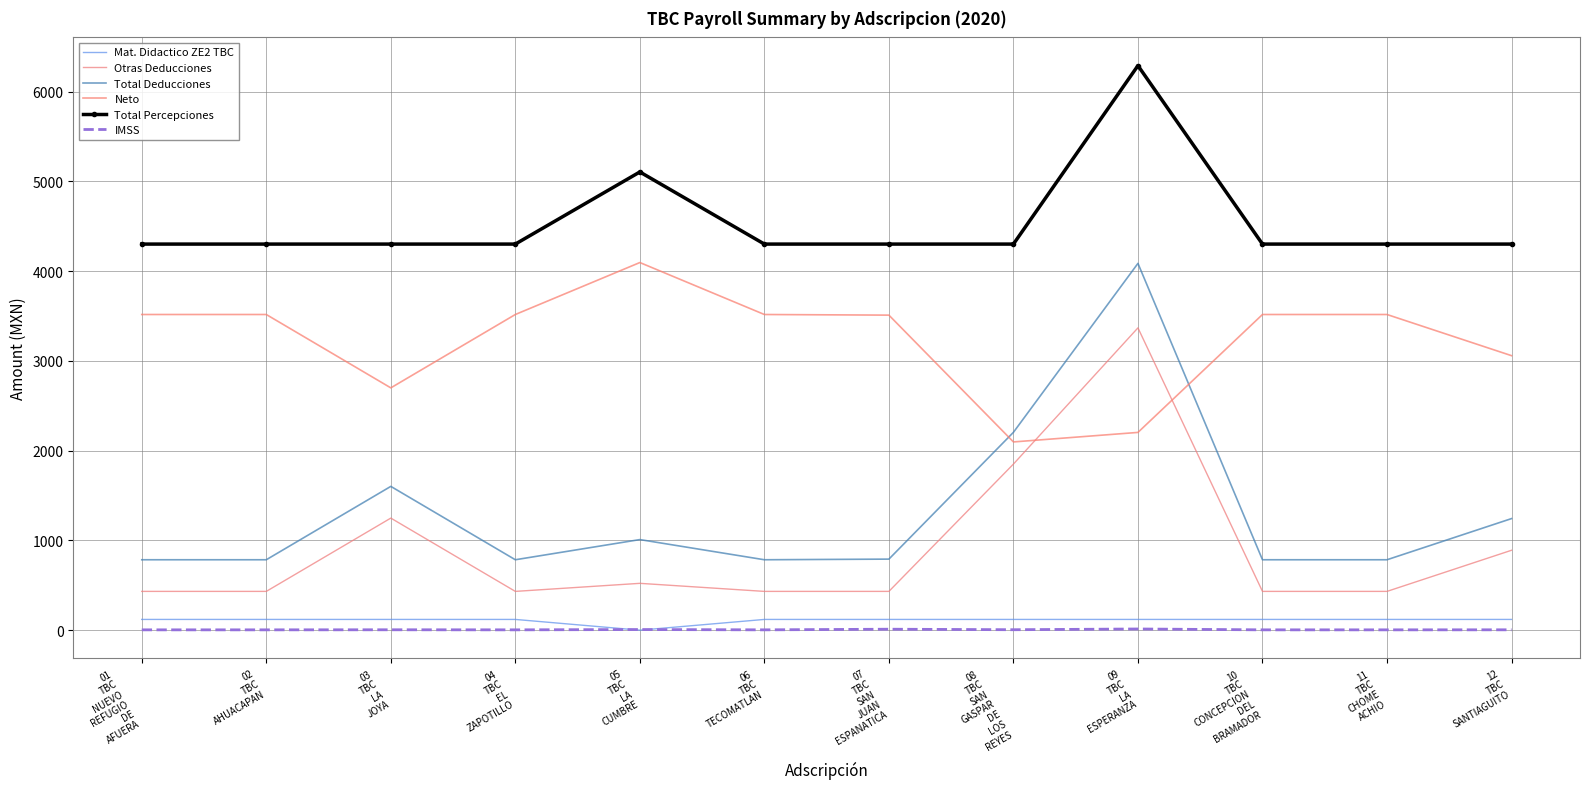

After their last crossing, which series has the higher values: IMSS or Mat. Didactico ZE2 TBC?

Mat. Didactico ZE2 TBC